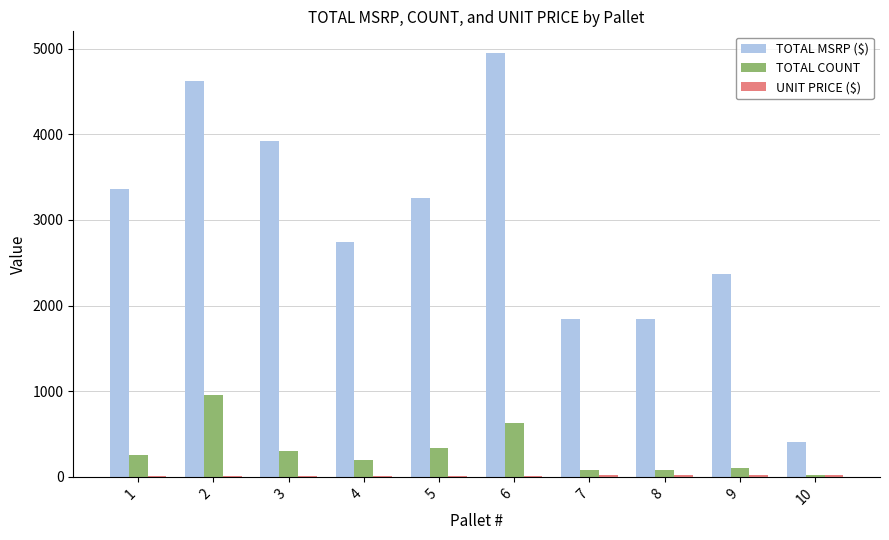

What is the highest value of the TOTAL COUNT series?

960.0